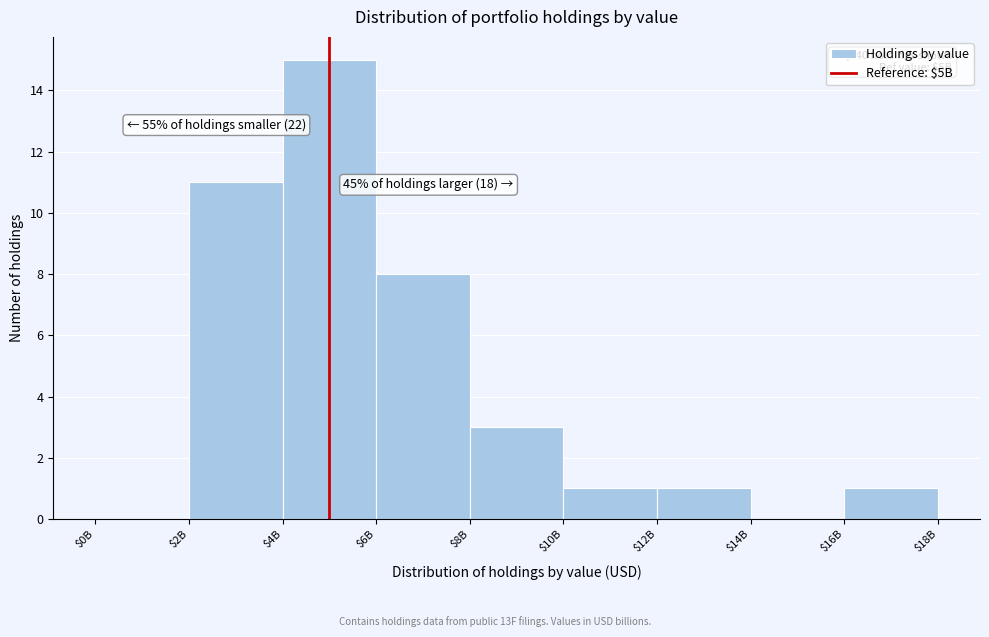

The value at $14B is 0. True or false?

True